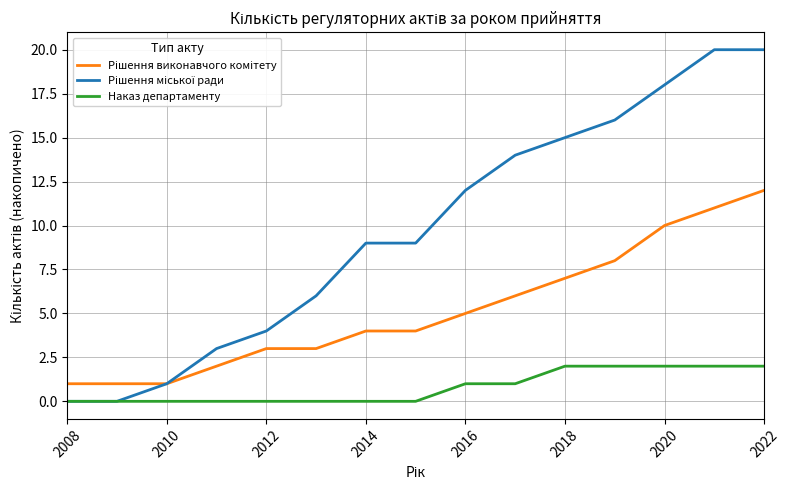

What is the difference between the maximum and second lowest values in the Наказ департаменту series?

2